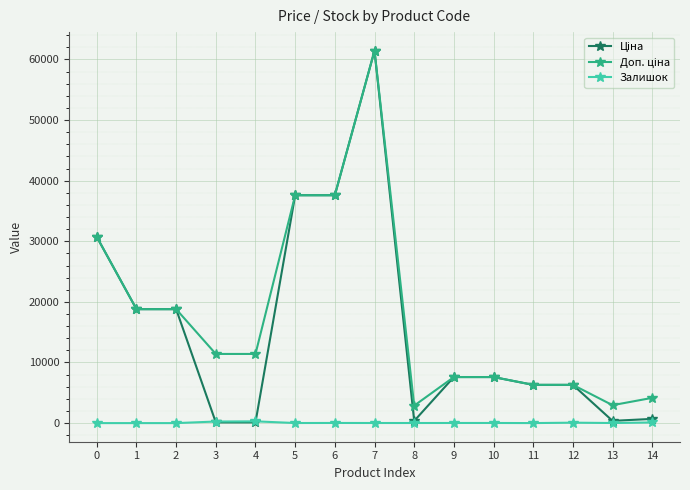

What is the difference between the maximum and minimum values in the Залишок series?

290.0